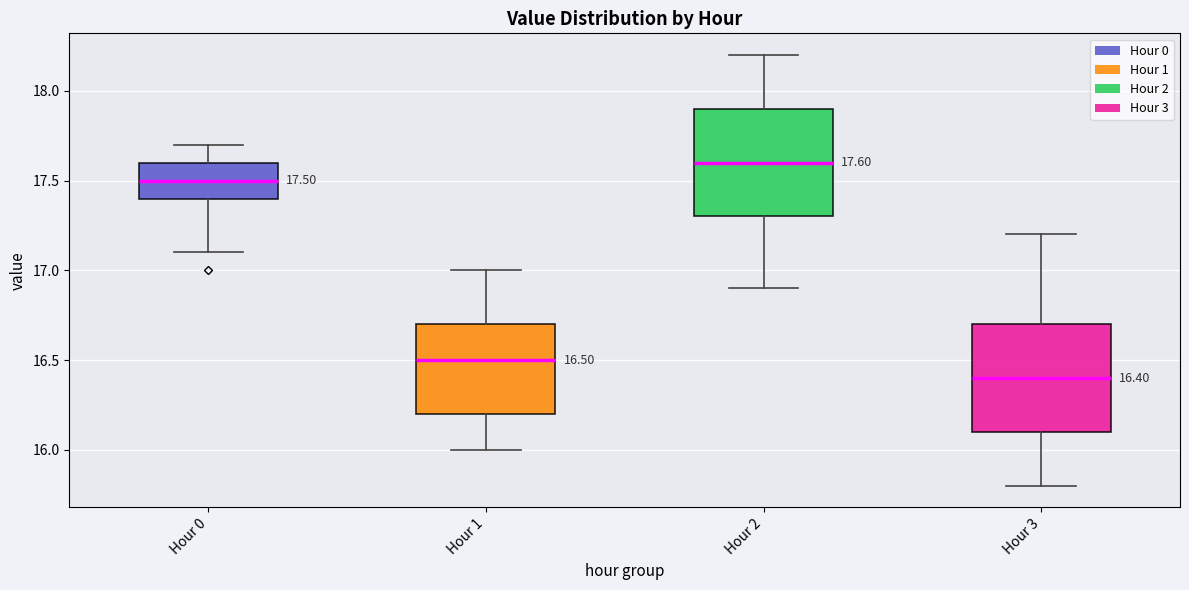

Which box's median line is the highest?

Hour 2